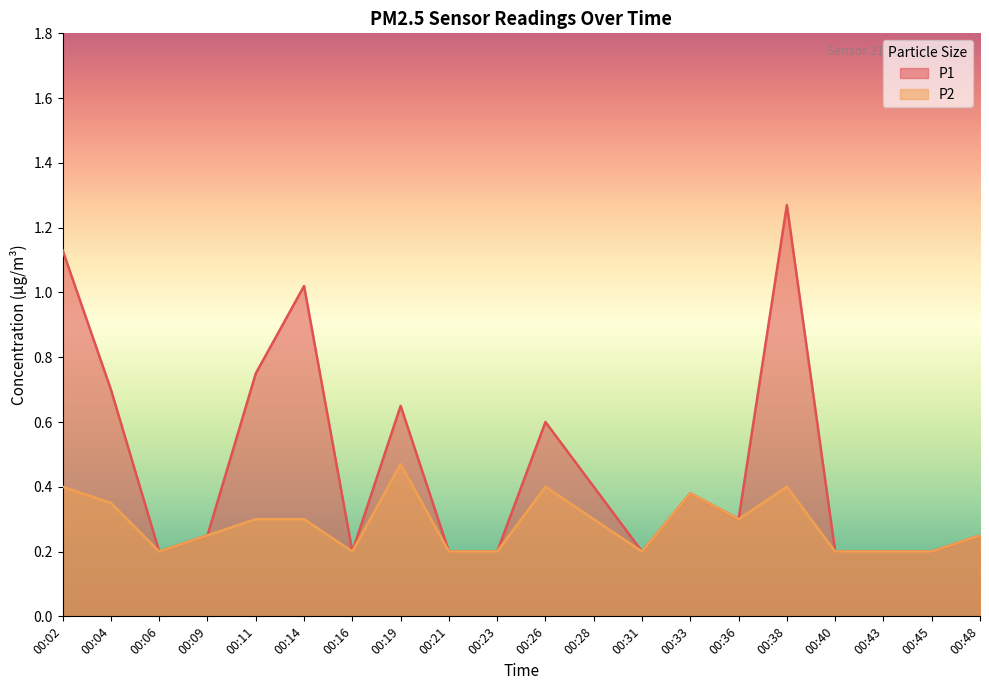

List the series in order of their overall mean, highest first.

P1, P2